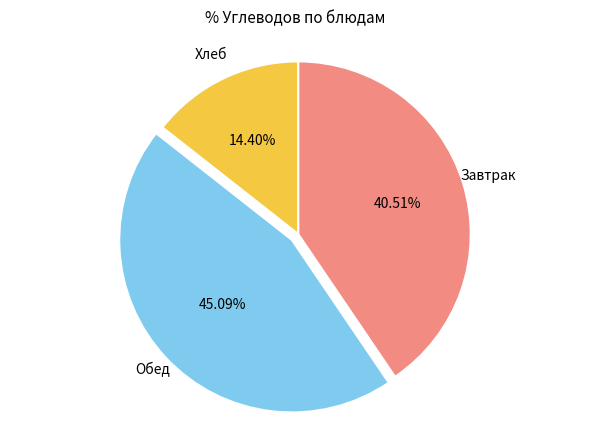

Rank the categories by value from lowest to highest.

Хлеб, Завтрак, Обед